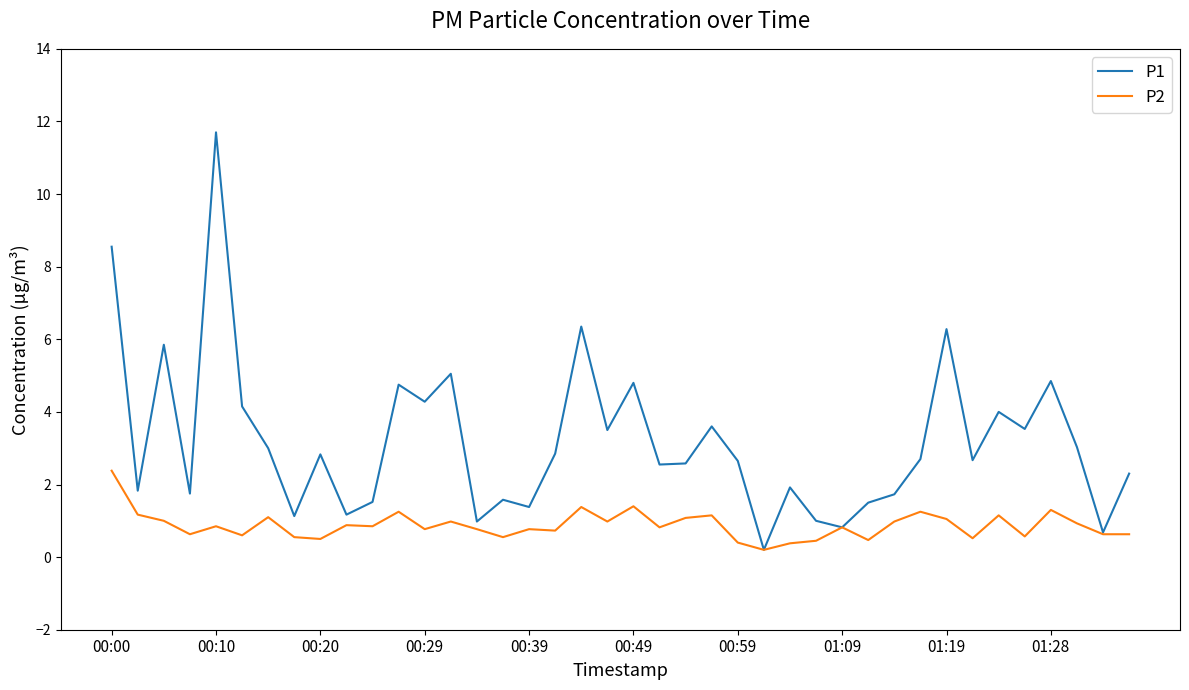

Which series has the largest total across all categories?

P1